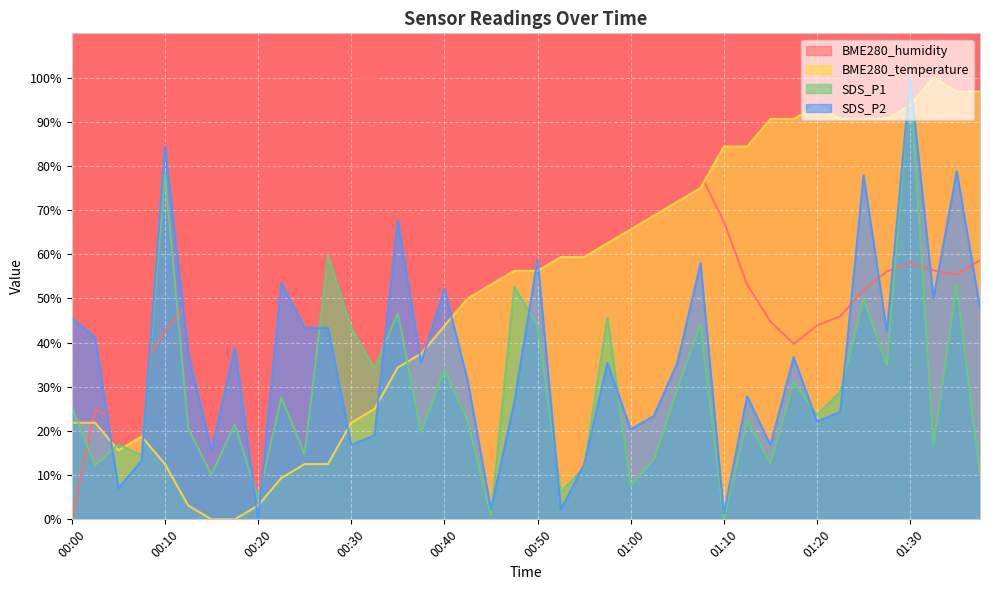

List the labels in order of BME280_humidity value, largest first.

00:30, 00:33, 00:35, 00:38, 00:28, 00:53, 00:40, 00:55, 00:48, 00:50, 00:43, 00:45, 00:25, 00:58, 01:00, 00:23, 01:05, 01:03, 00:20, 01:08, 00:18, 01:10, 00:15, 01:38, 01:30, 01:33, 01:28, 01:35, 01:13, 01:25, 00:13, 01:23, 01:15, 01:20, 00:10, 01:18, 00:08, 00:03, 00:05, 00:00